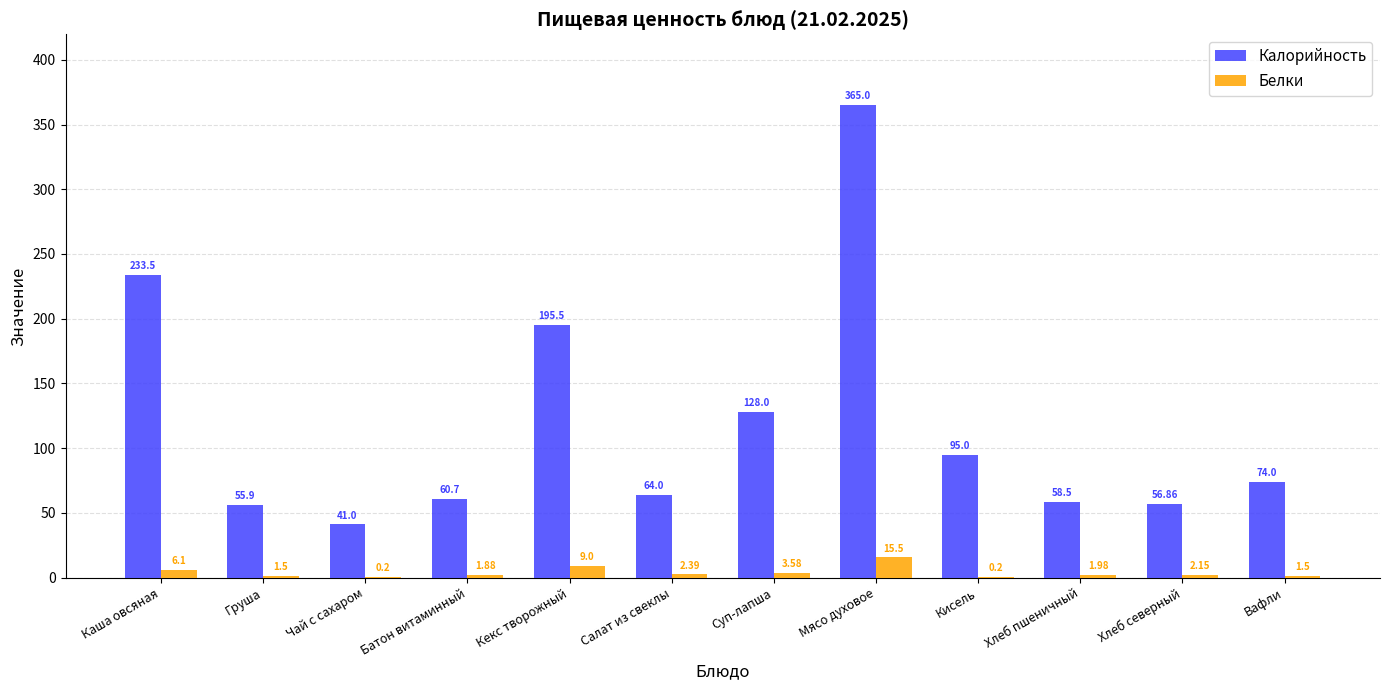

Between Кекс творожный and Мясо духовое, which series saw the biggest shift?

Калорийность